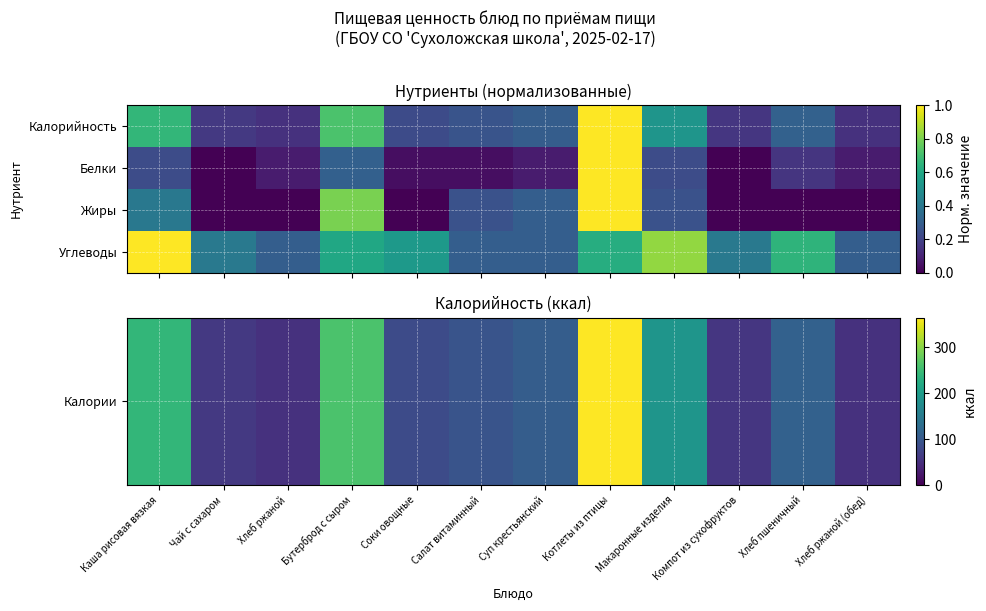

Rank the series by their maximum value, from highest to lowest.

Калории, Белки, Жиры, Углеводы